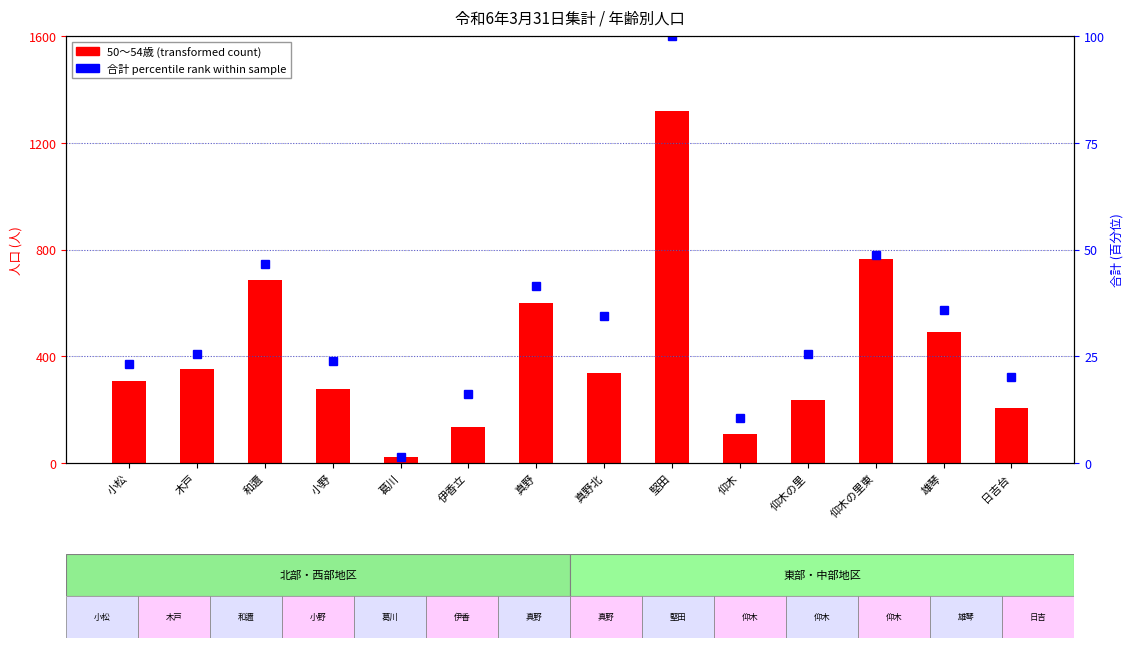

At which label does 55～59歳 first exceed 345?

木戸